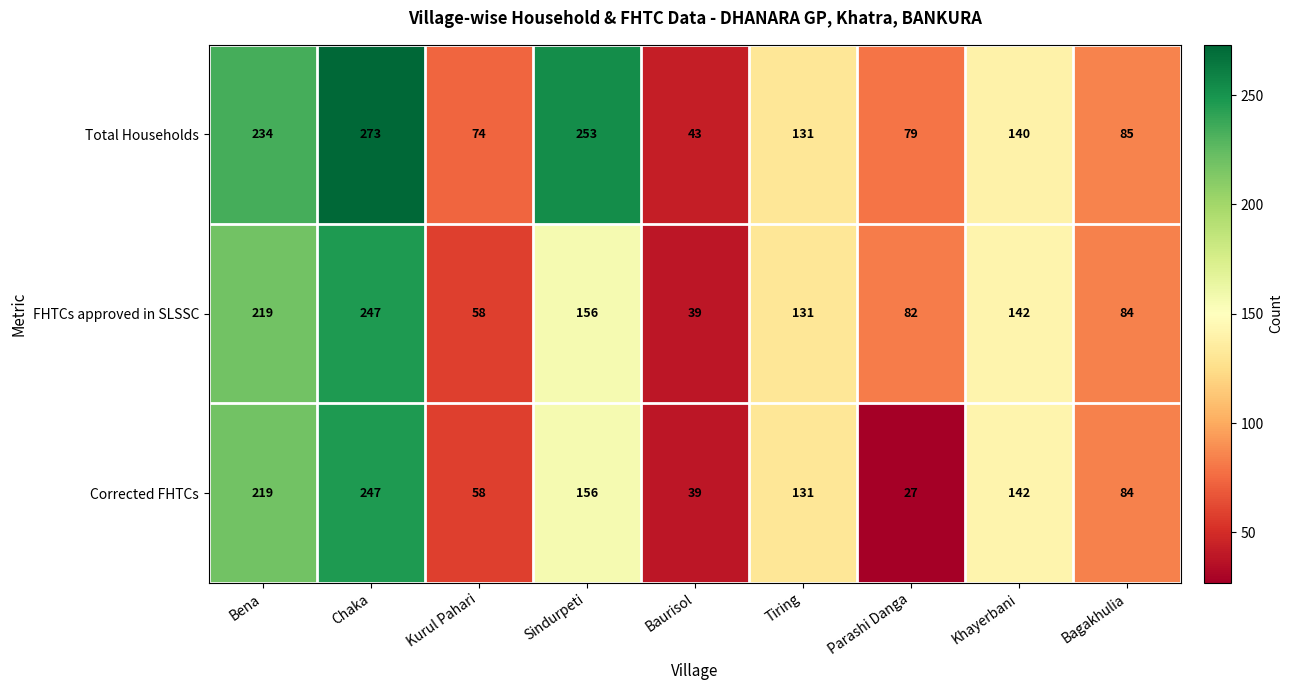

Which series has the widest spread of values?

Total Households